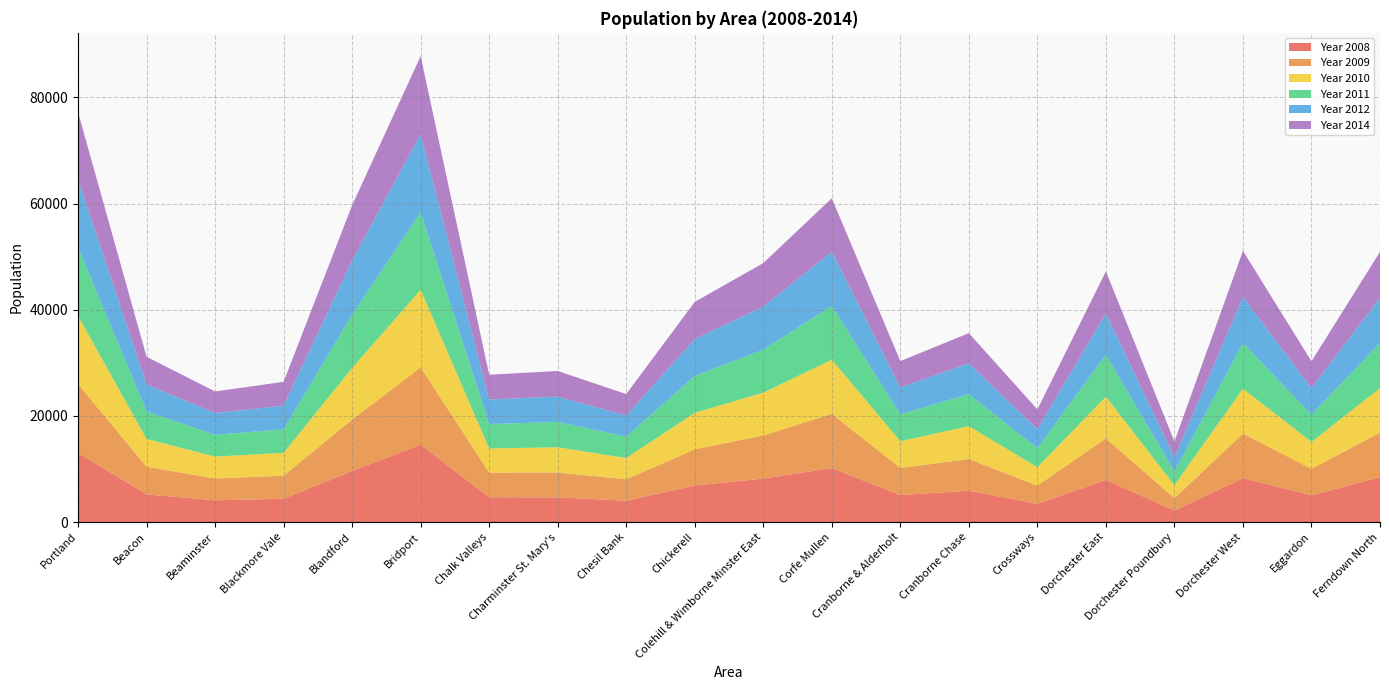

Reading left to right, list all the values displayed in this chart.

Year 2008: 13033	5202	4094	4384	9610	14584	4659	4648	4015	6873	8182	10165	5077	5899	3428	7938	2176	8253	5035	8461
Year 2009: 12952	5221	4111	4344	9684	14560	4637	4691	4040	6825	8128	10205	5099	5969	3424	7817	2314	8409	4979	8385
Year 2010: 12888	5234	4123	4313	9739	14616	4568	4746	4010	6878	8063	10218	5060	6190	3481	7859	2456	8458	5077	8396
Year 2011: 12869	5171	4104	4418	10037	14611	4603	4774	4002	6933	8082	10154	5062	6011	3581	7871	2568	8592	5130	8488
Year 2012: 12829	5094	4117	4473	10207	14704	4612	4772	3997	6975	8117	10196	5057	5854	3574	7819	2655	8678	4975	8551
Year 2014: 12658	5219	4047	4485	10405	14705	4676	4829	4046	6991	8211	10067	4969	5662	3738	7926	3003	8704	5083	8630